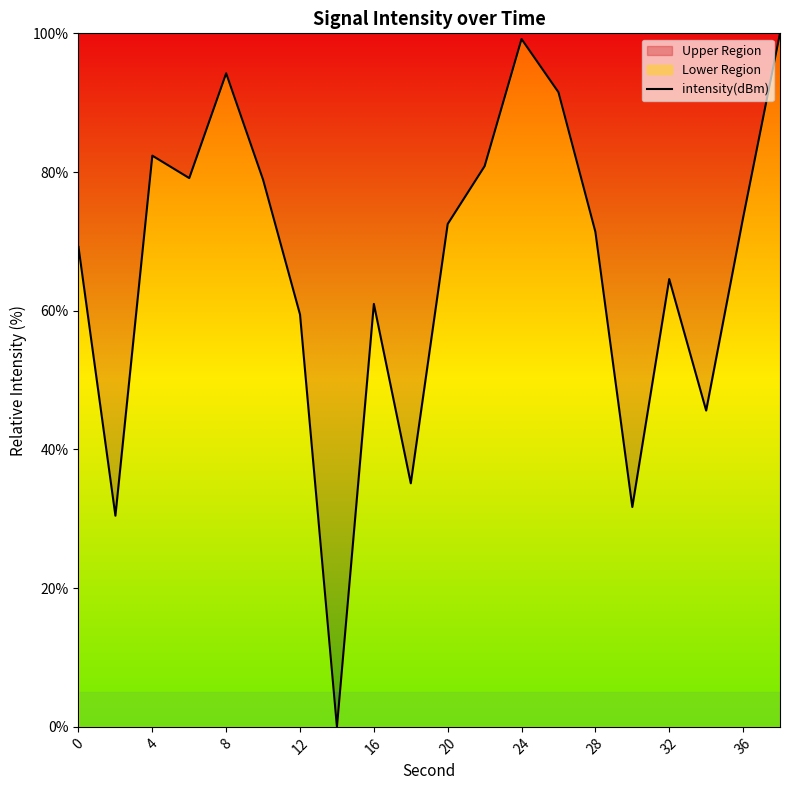

Reading left to right, list all the values displayed in this chart.

69.2	30.4	82.4	79.1	94.2	78.9	59.5	0.0	61.0	35.1	72.5	80.8	99.2	91.5	71.4	31.7	64.6	45.6	73.4	100.0